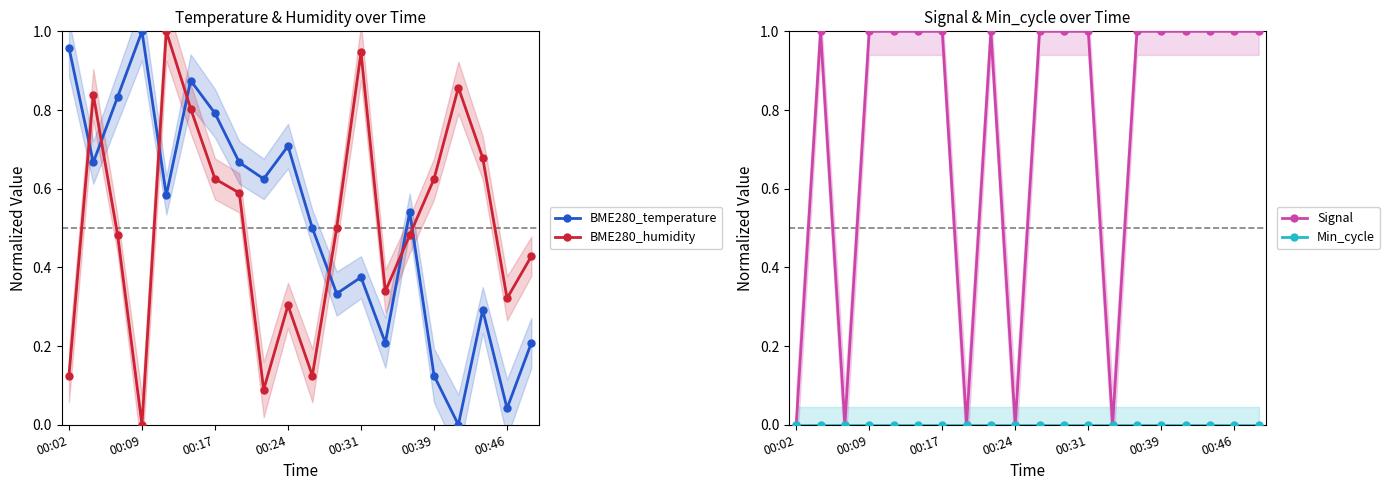

Is the value of Min_cycle at 14 greater than the value of Signal at 16?

No